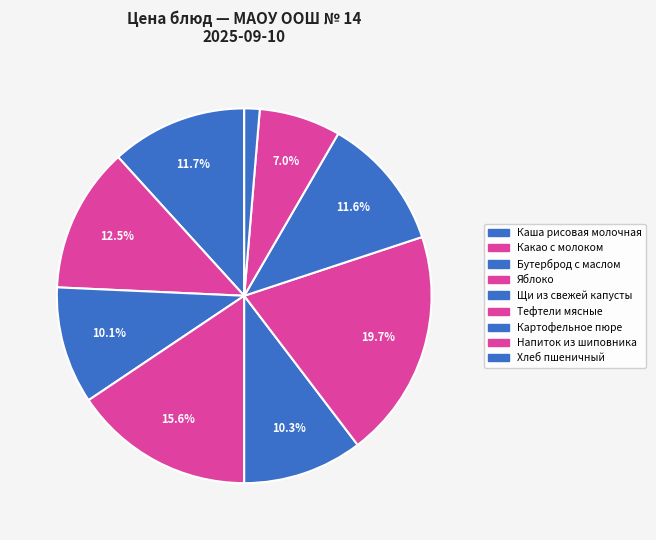

Combined, what portion of the pie is Бутерброд с маслом and Каша рисовая молочная?

21.9%